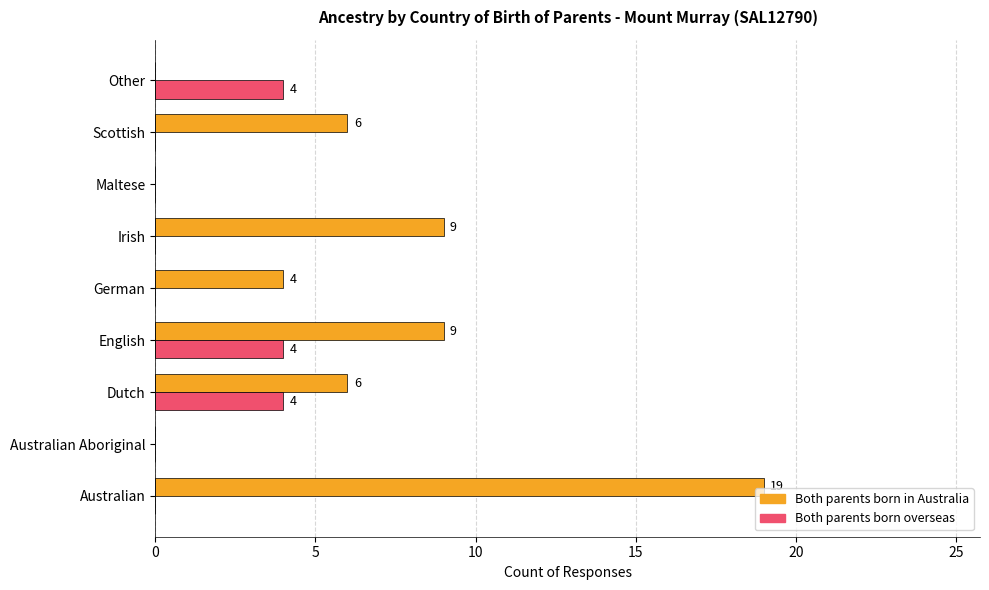

The Both parents born overseas series shows 6 at English. True or false?

False